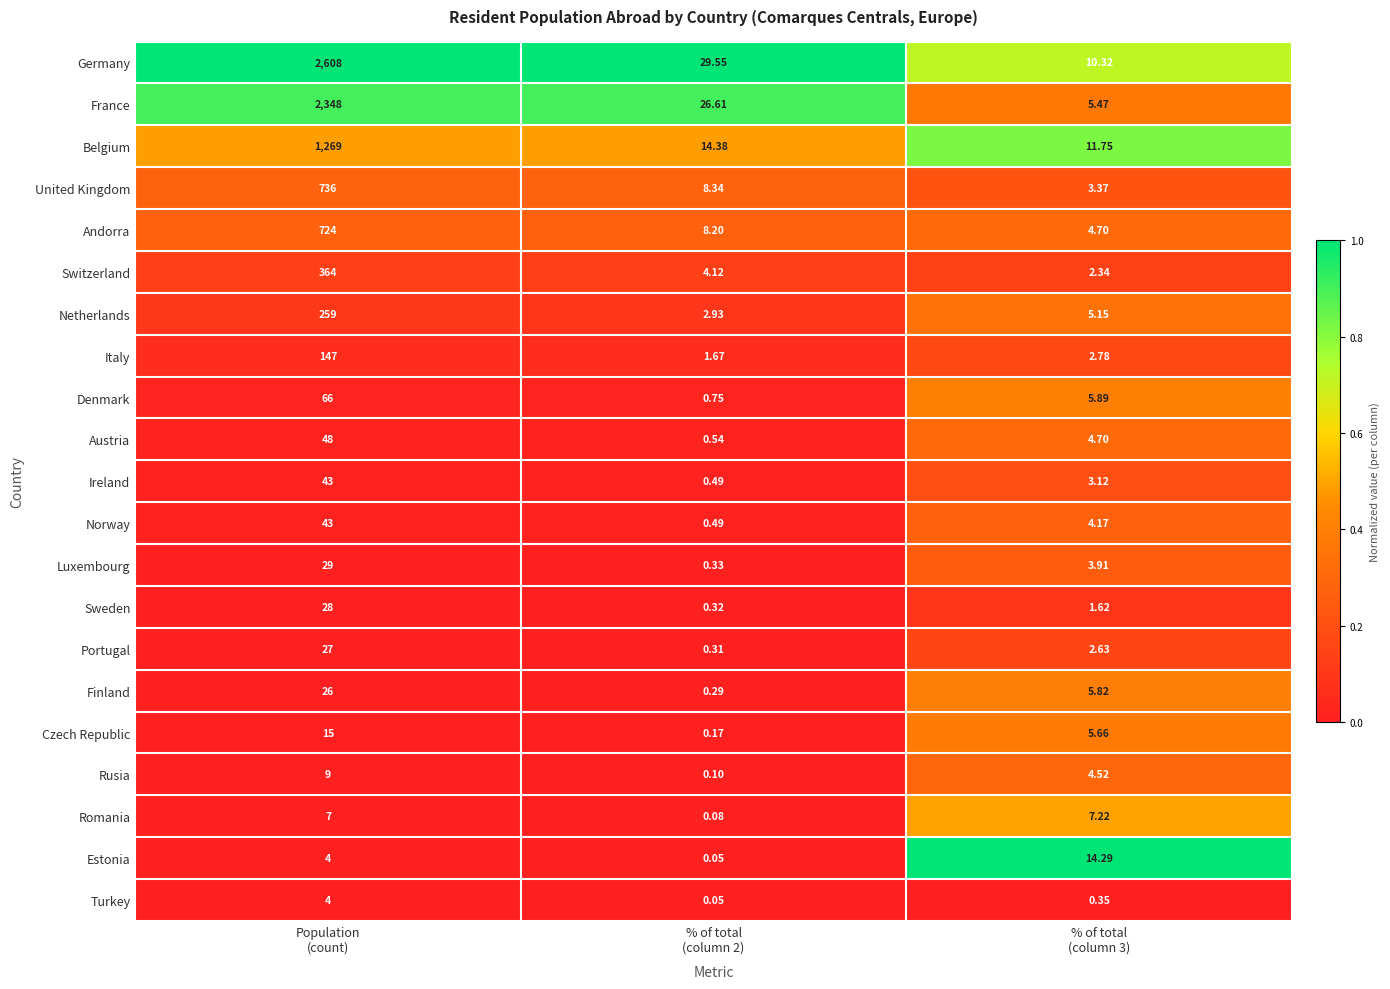

Which series has the widest spread of values?

Germany